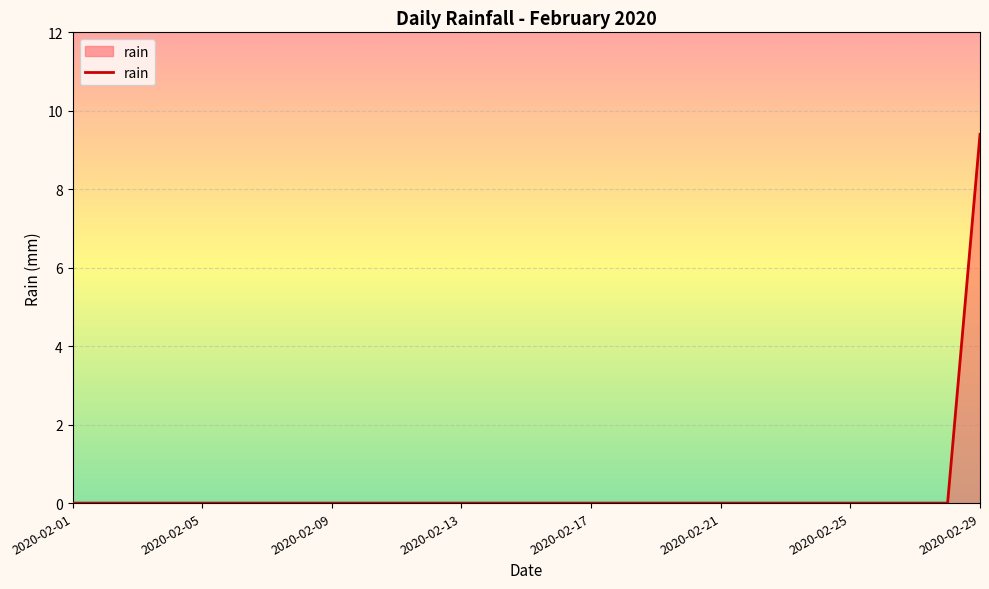

What is the maximum value shown in the chart?

9.4